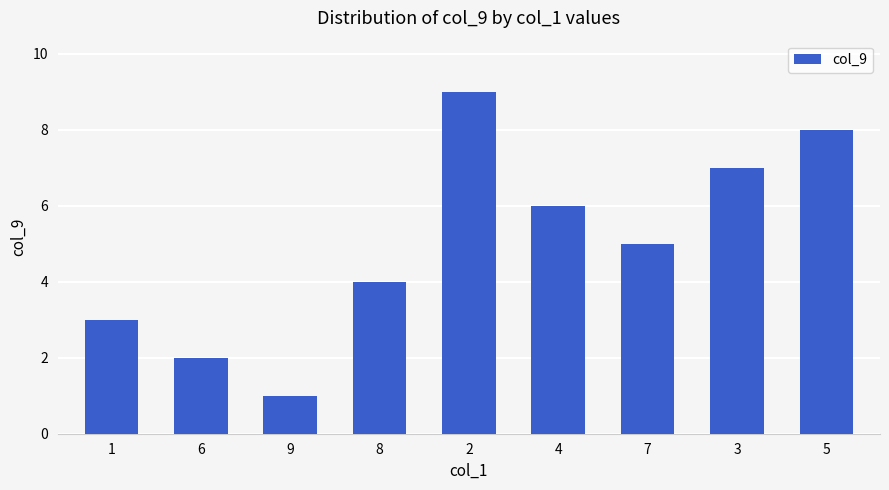

How many series are shown in this chart?

1